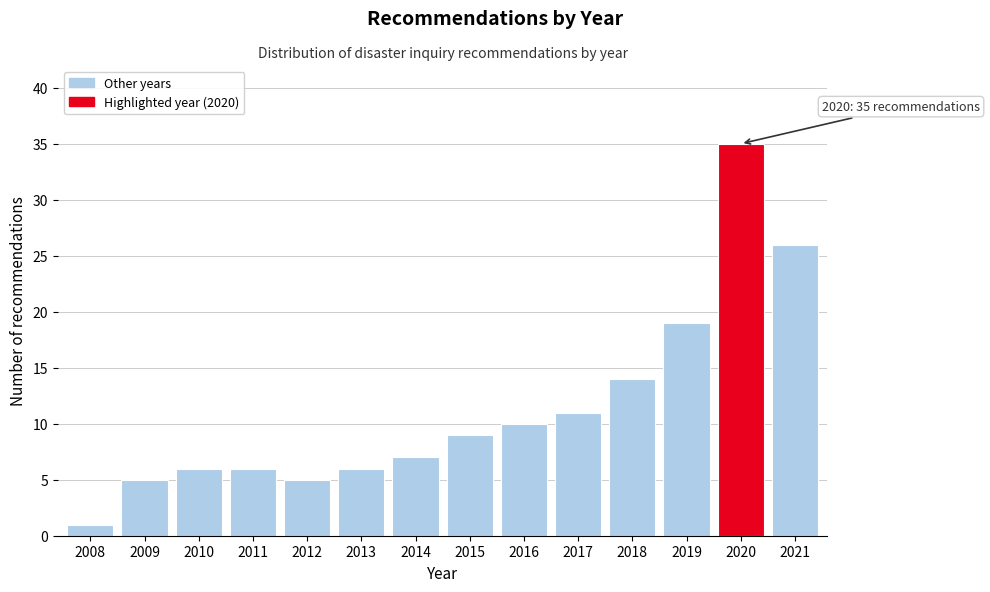

Reading left to right, list all the values displayed in this chart.

1	5	6	6	5	6	7	9	10	11	14	19	35	26